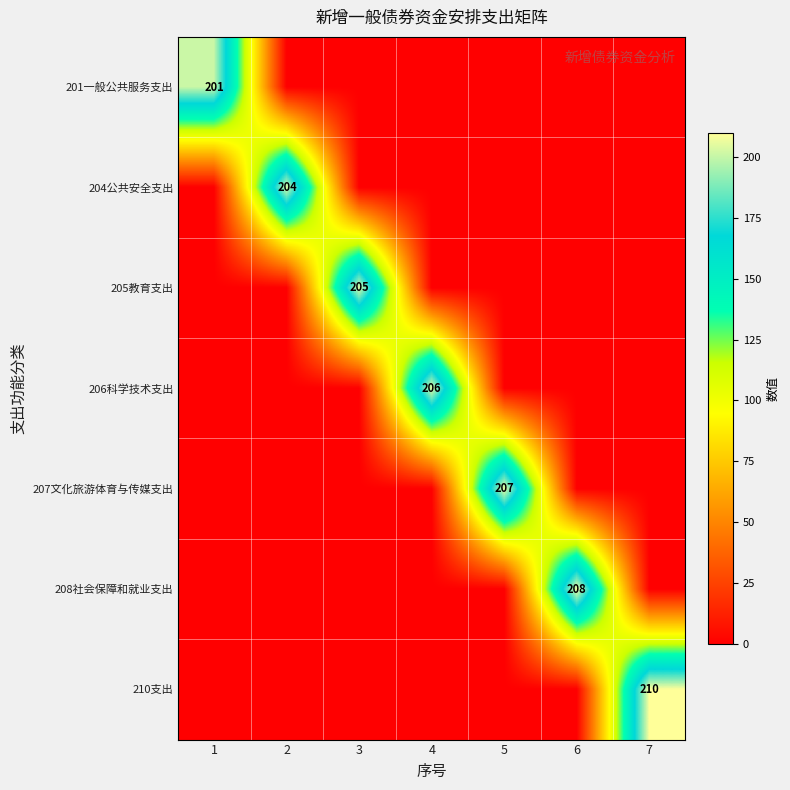

True or false: 206科学技术支出 has a value of 275 at 4.

False